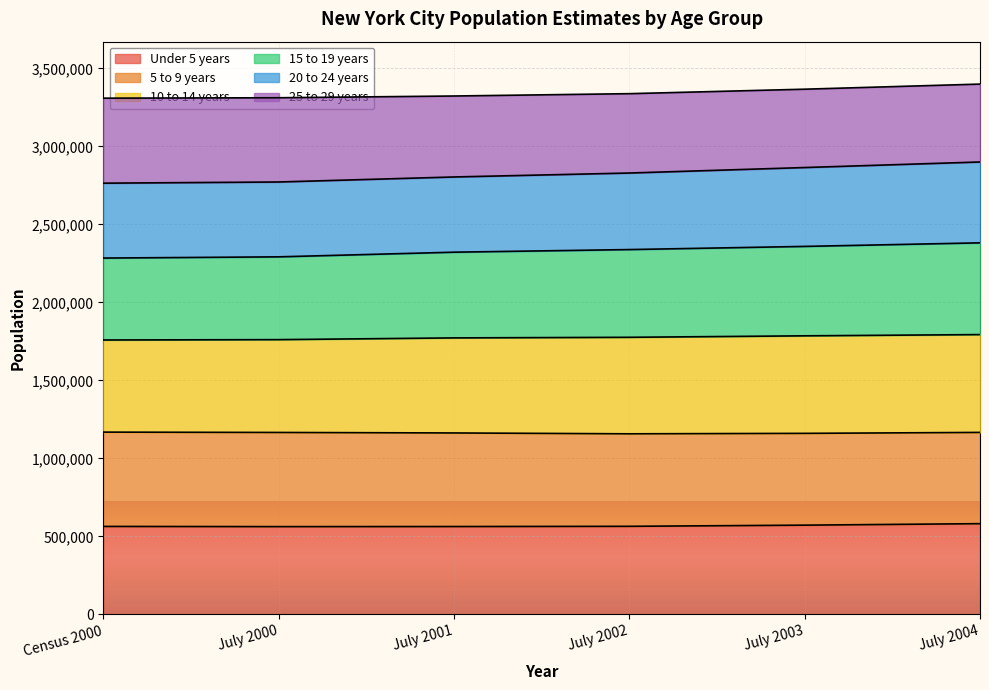

At which label does 15 to 19 years reach its minimum?

Census 2000